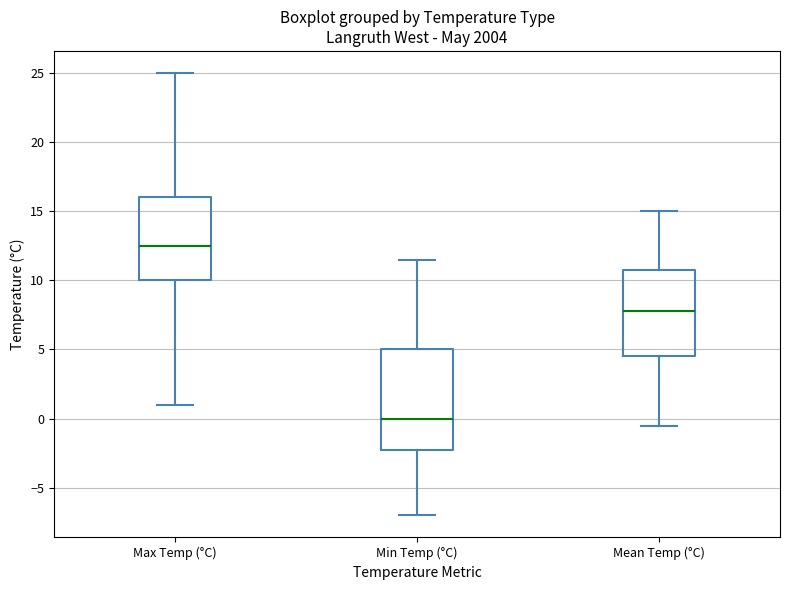

Reading left to right, transcribe this box plot: for each box, give where its median line is, the range the box spans, and where its two whiskers end, as read against the y-axis. The values are not printed on the chart, so give them approximately, as read against the axis.

Max Temp (°C): median 12.5, box 10.0 to 16.0, whiskers 1.0 to 25.0
Min Temp (°C): median 0.0, box -2.0 to 5.0, whiskers -7.0 to 11.5
Mean Temp (°C): median 8.0, box 4.5 to 11.0, whiskers -0.5 to 15.0